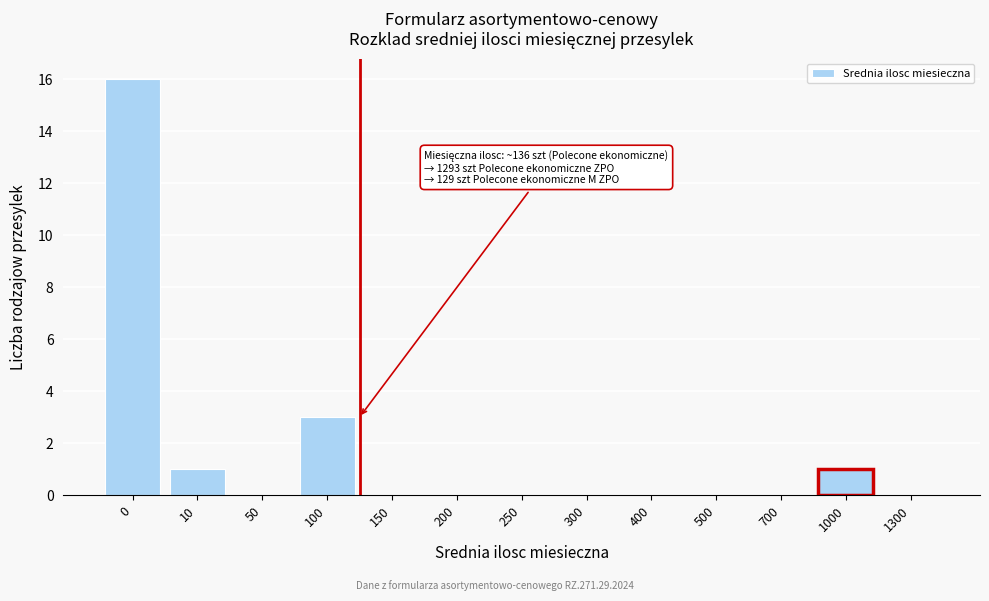

Reading right to left, extract all data points from this chart.

1300=0	1000=1	700=0	500=0	400=0	300=0	250=0	200=0	150=0	100=3	50=0	10=1	0=16